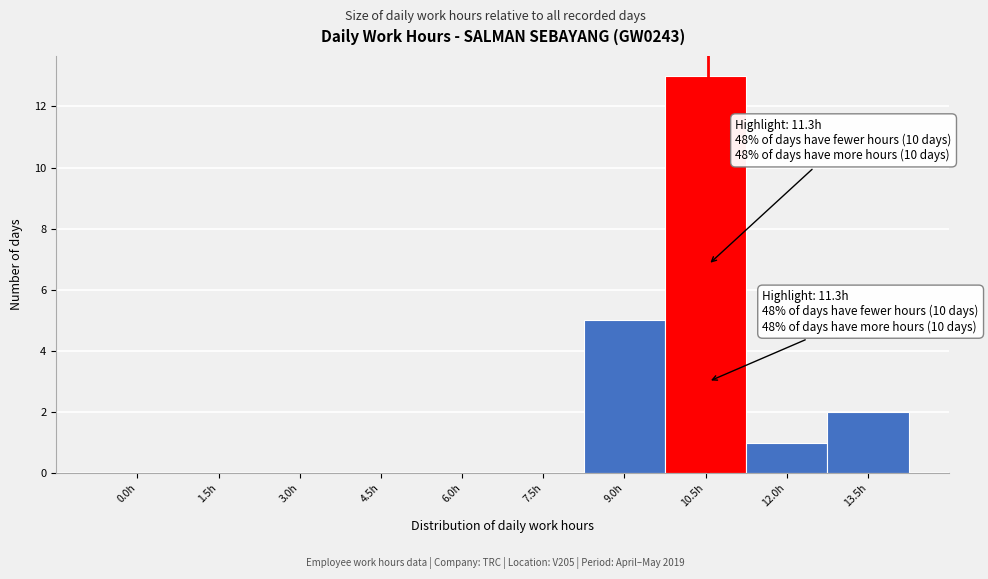

Reading right to left, extract all data points from this chart.

13.5h=2	12.0h=1	10.5h=13	9.0h=5	7.5h=0	6.0h=0	4.5h=0	3.0h=0	1.5h=0	0.0h=0